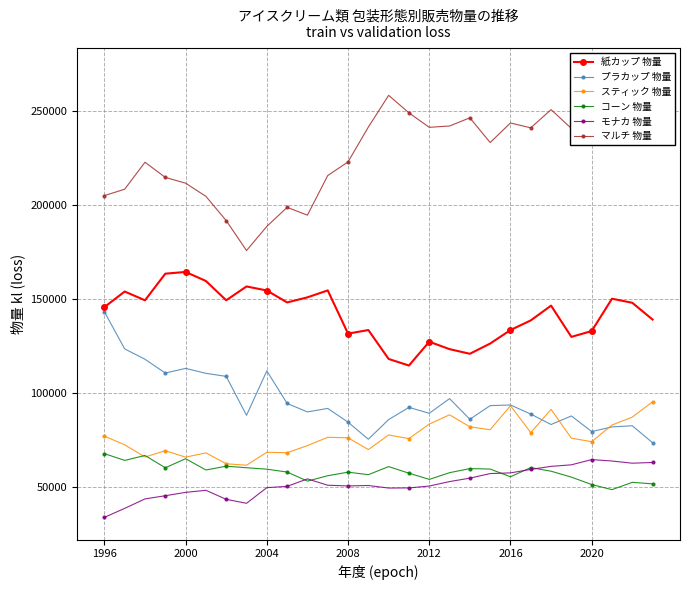

How many data points does each series have?

28